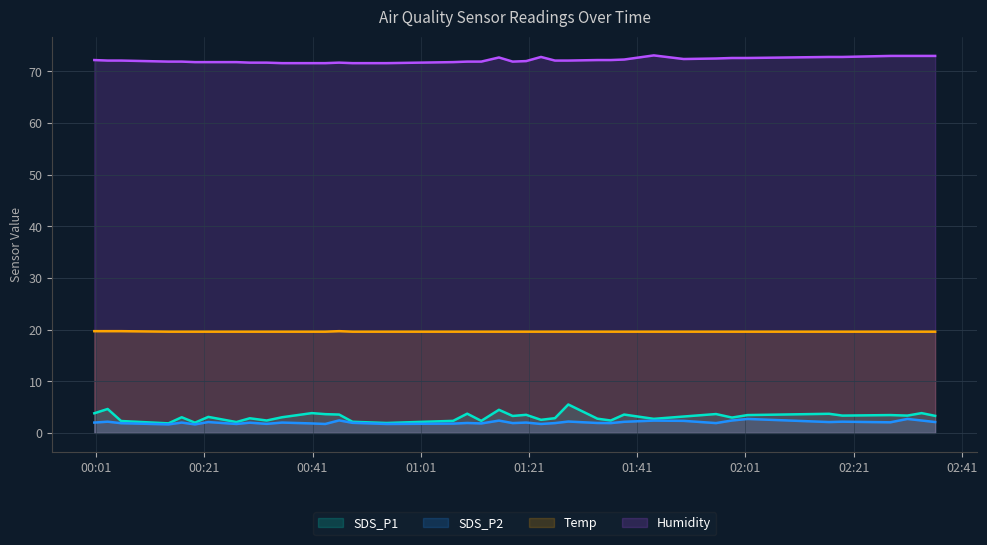

True or false: SDS_P1 and Humidity cross at least once.

False